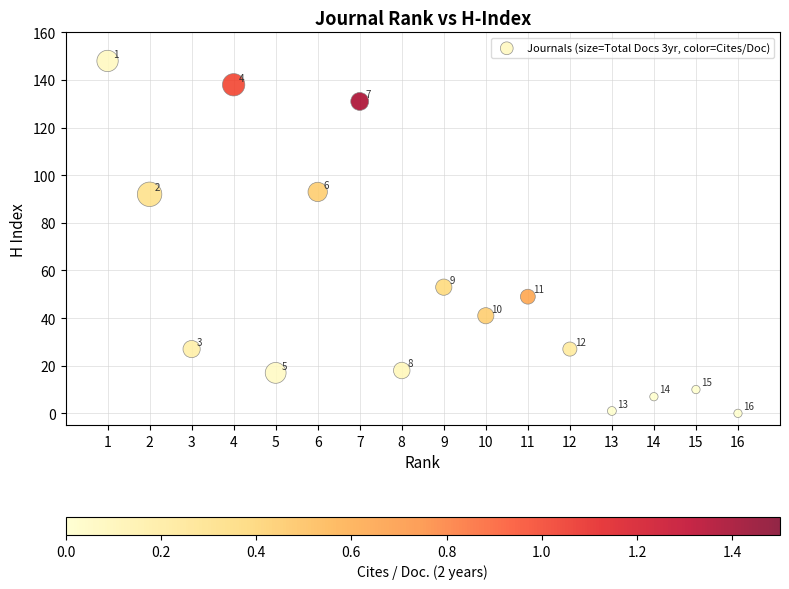

What Y value in the scatter plot is closest to 74?

92